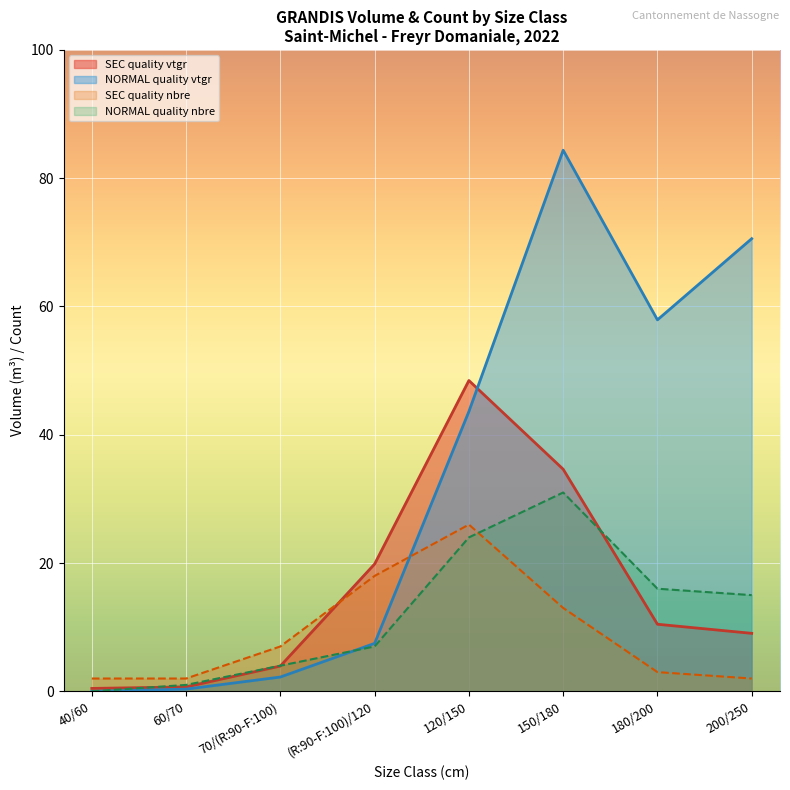

How many intersections are there between produit_nbre and produit_vtgr?

3